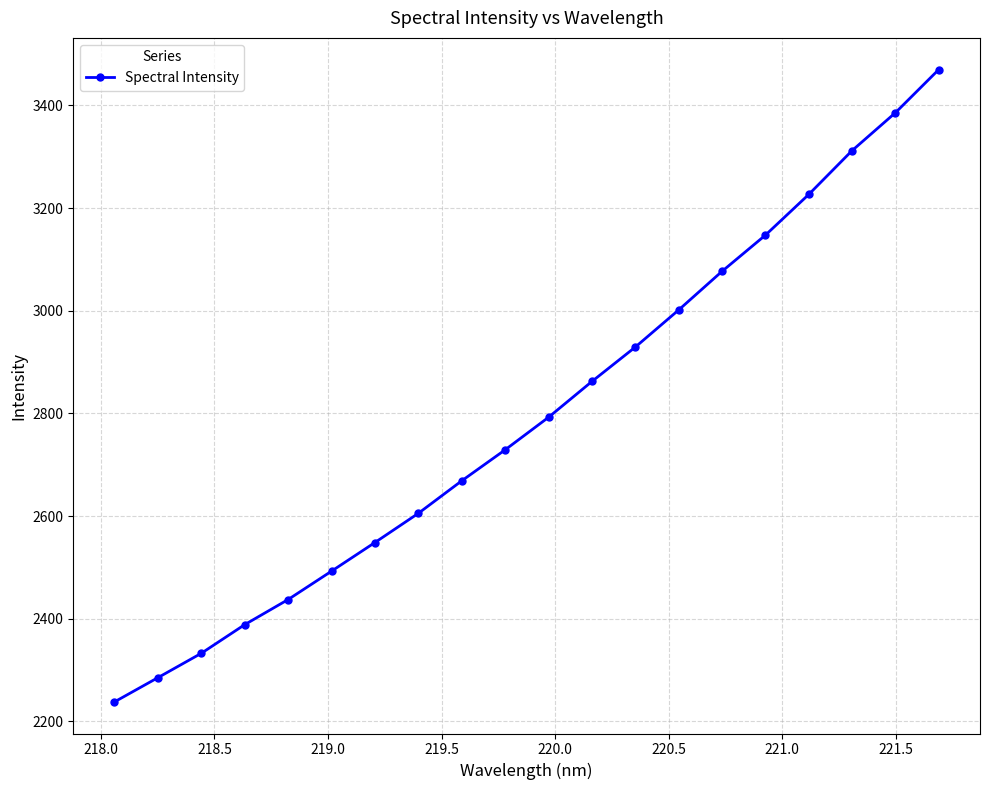

What is the greatest value displayed?

3470.0